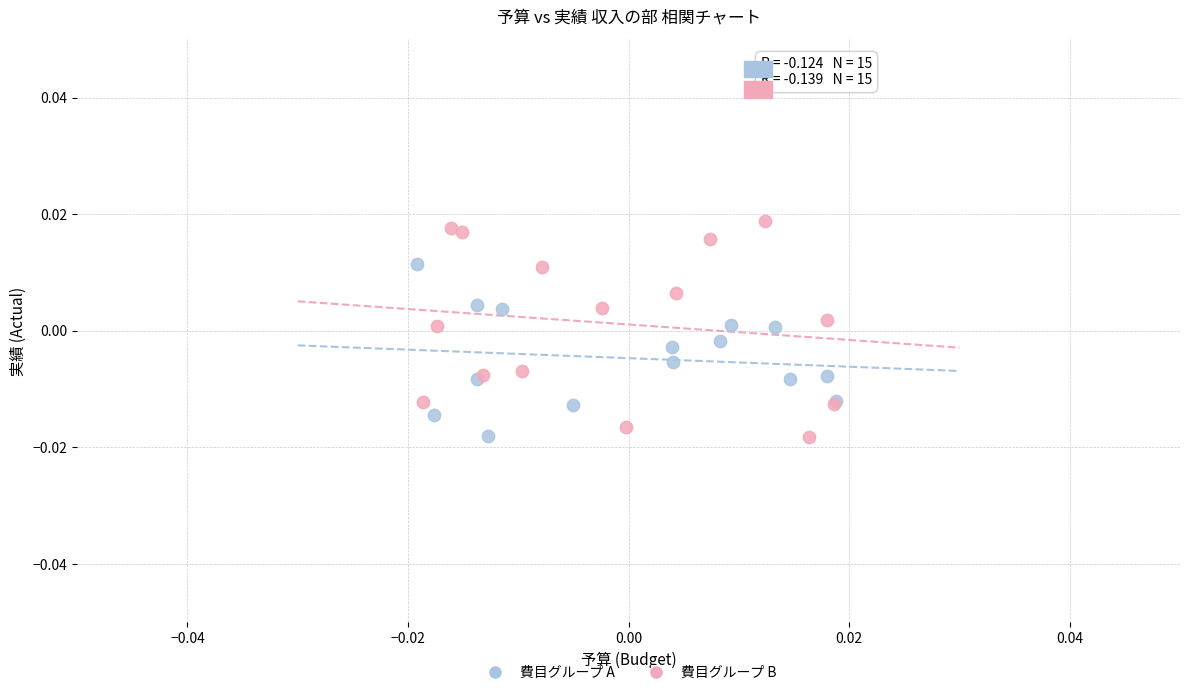

Which series has the widest spread of Y values?

費目グループ B